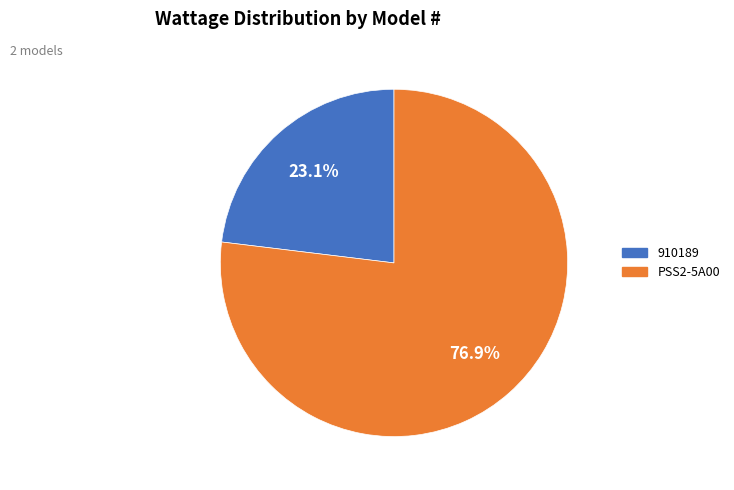

Is it true that 910189 is 31% of the pie?

False